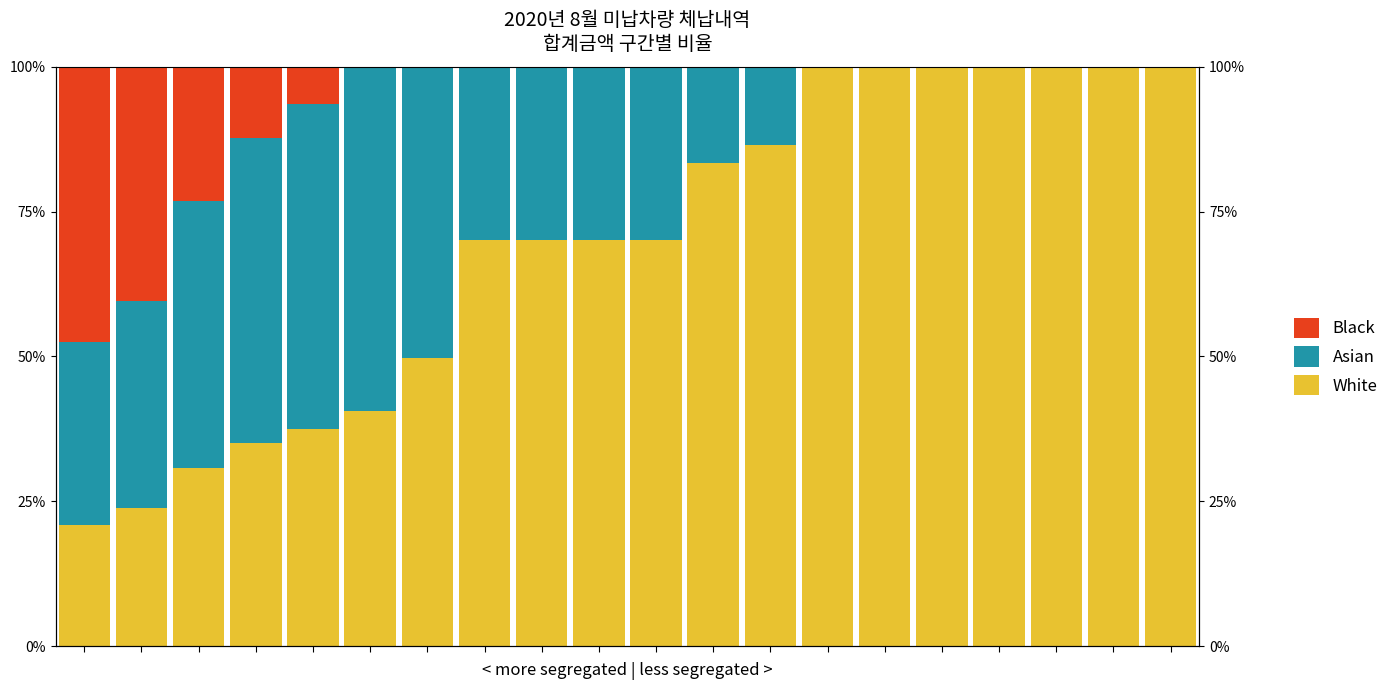

How many bars are there in each group?

3